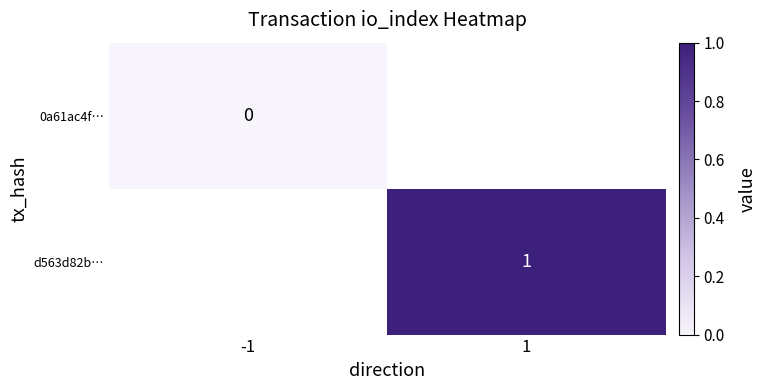

Between -1 and 1, which is larger?

1